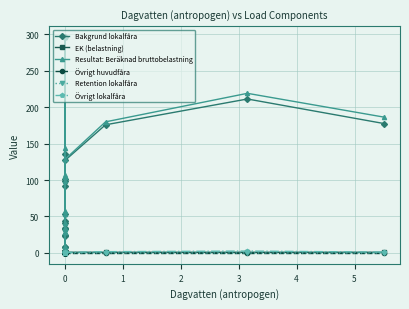

Which series has the largest range (max minus min)?

Resultat: Beräknad bruttobelastning